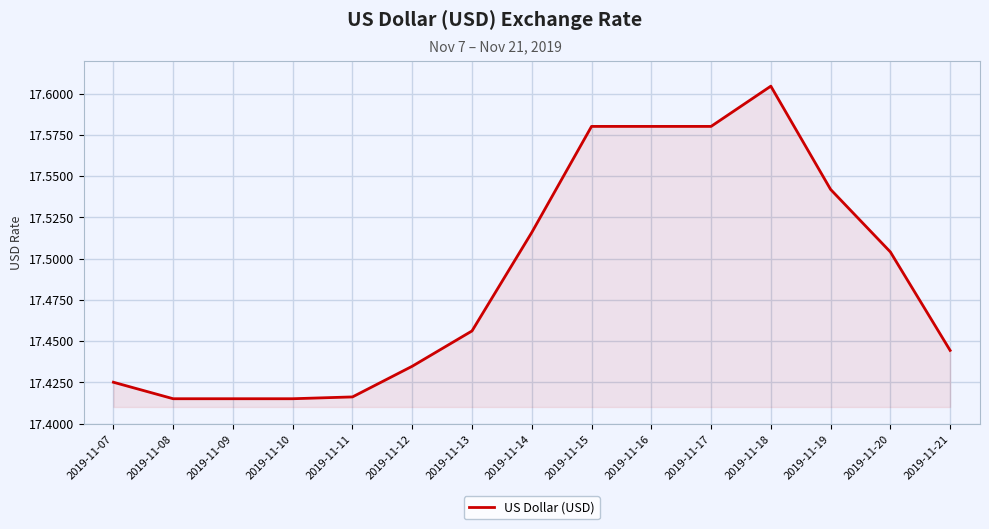

Which has a higher value, 2019-11-10 or 2019-11-13?

2019-11-13